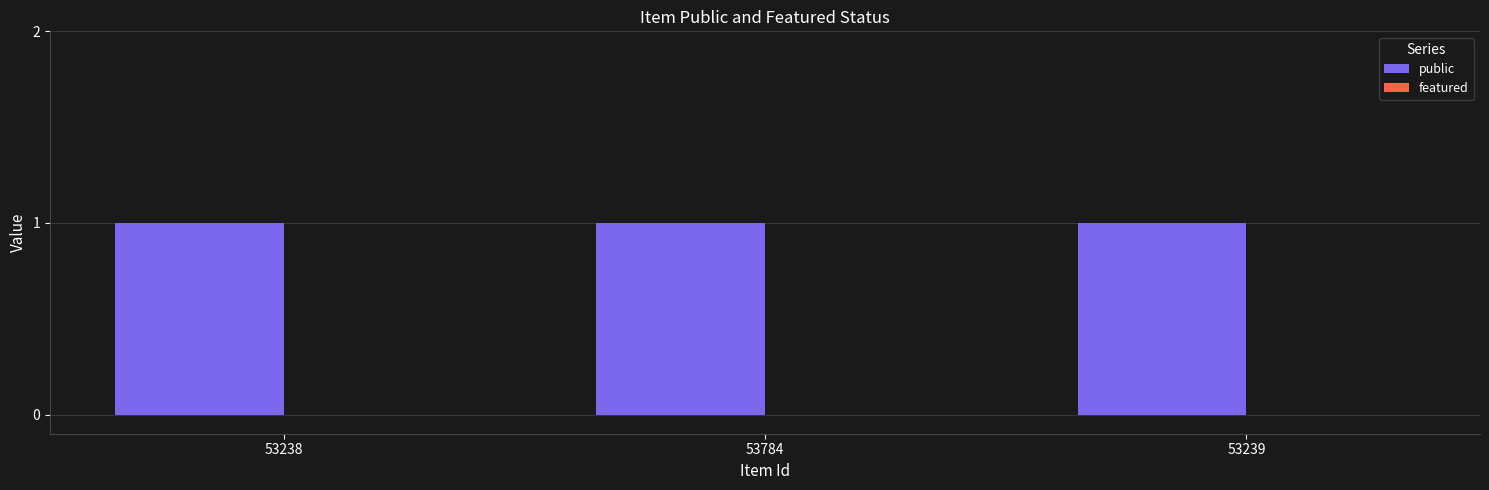

What is the difference between the highest and lowest values at 53784?

1